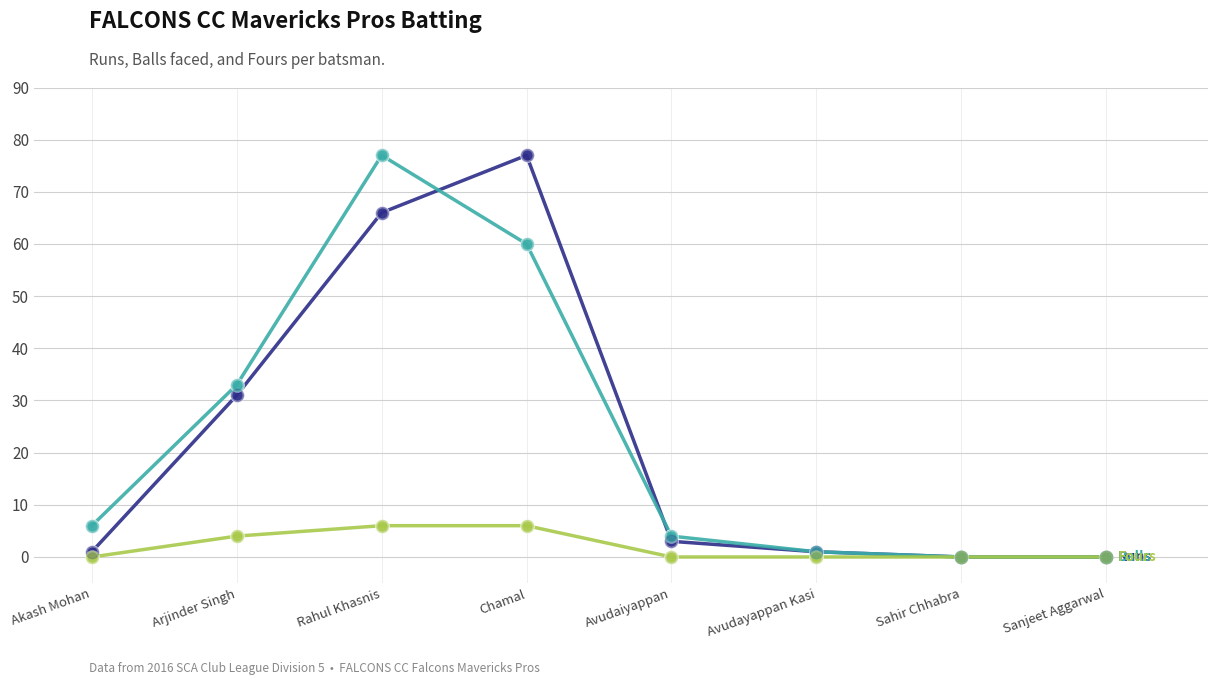

At which category is the sum across all series the highest?

Rahul Khasnis